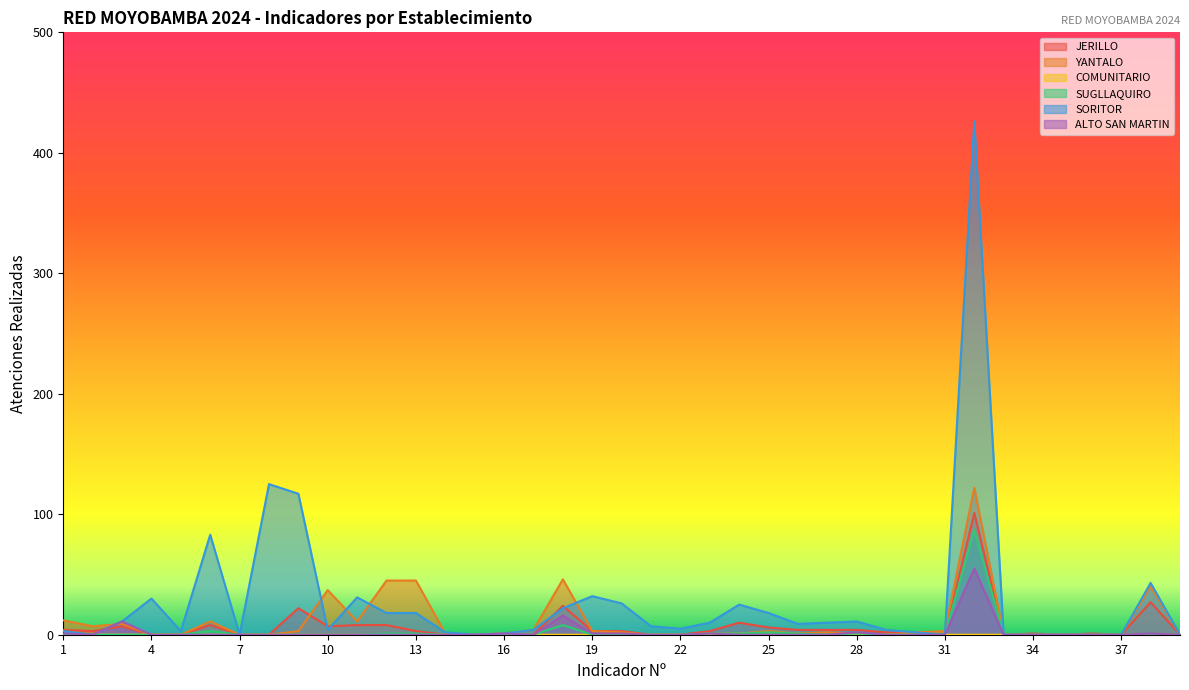

Reading right to left, what are all the values shown in this chart?

JERILLO: 39=0	38=27	37=0	36=1	35=0	34=1	33=0	32=101	31=0	30=1	29=2	28=4	27=4	26=4	25=6	24=10	23=3	22=0	21=0	20=3	19=3	18=24	17=0	16=1	15=0	14=0	13=3	12=8	11=8	10=7	9=22	8=0	7=0	6=8	5=0	4=0	3=7	2=3	1=4
YANTALO: 39=0	38=40	37=0	36=0	35=0	34=0	33=0	32=122	31=3	30=2	29=0	28=1	27=2	26=1	25=3	24=1	23=1	22=0	21=0	20=2	19=3	18=46	17=4	16=1	15=0	14=1	13=45	12=45	11=11	10=37	9=3	8=0	7=0	6=11	5=0	4=0	3=9	2=7	1=12
COMUNITARIO: 39=0	38=0	37=0	36=0	35=0	34=0	33=0	32=0	31=0	30=0	29=0	28=0	27=0	26=0	25=0	24=0	23=0	22=0	21=0	20=0	19=0	18=0	17=0	16=1	15=0	14=0	13=0	12=0	11=0	10=0	9=0	8=0	7=0	6=0	5=0	4=0	3=0	2=0	1=0
SUGLLAQUIRO: 39=0	38=0	37=0	36=0	35=0	34=0	33=0	32=87	31=0	30=0	29=0	28=1	27=0	26=1	25=2	24=1	23=1	22=0	21=0	20=0	19=0	18=8	17=0	16=1	15=0	14=0	13=1	12=1	11=0	10=0	9=0	8=0	7=0	6=3	5=0	4=0	3=0	2=0	1=0
SORITOR: 39=0	38=43	37=0	36=0	35=0	34=0	33=0	32=426	31=0	30=2	29=4	28=11	27=10	26=9	25=18	24=25	23=10	22=5	21=7	20=26	19=32	18=22	17=4	16=1	15=0	14=2	13=18	12=18	11=31	10=4	9=117	8=125	7=0	6=83	5=3	4=30	3=11	2=0	1=3
ALTO SAN MARTIN: 39=0	38=1	37=0	36=0	35=0	34=0	33=0	32=55	31=0	30=0	29=0	28=2	27=0	26=0	25=0	24=0	23=1	22=0	21=0	20=1	19=1	18=16	17=0	16=1	15=0	14=0	13=0	12=0	11=0	10=0	9=0	8=0	7=0	6=0	5=0	4=0	3=11	2=0	1=1